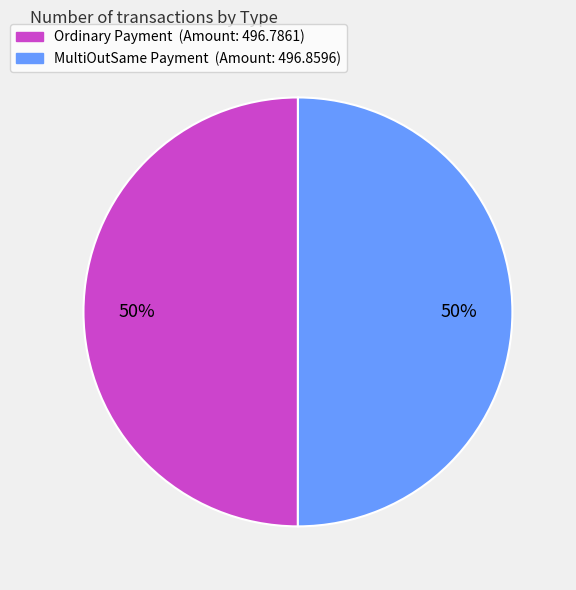

What is the ratio of the value at MultiOutSame Payment to the value at Ordinary Payment?

1.0